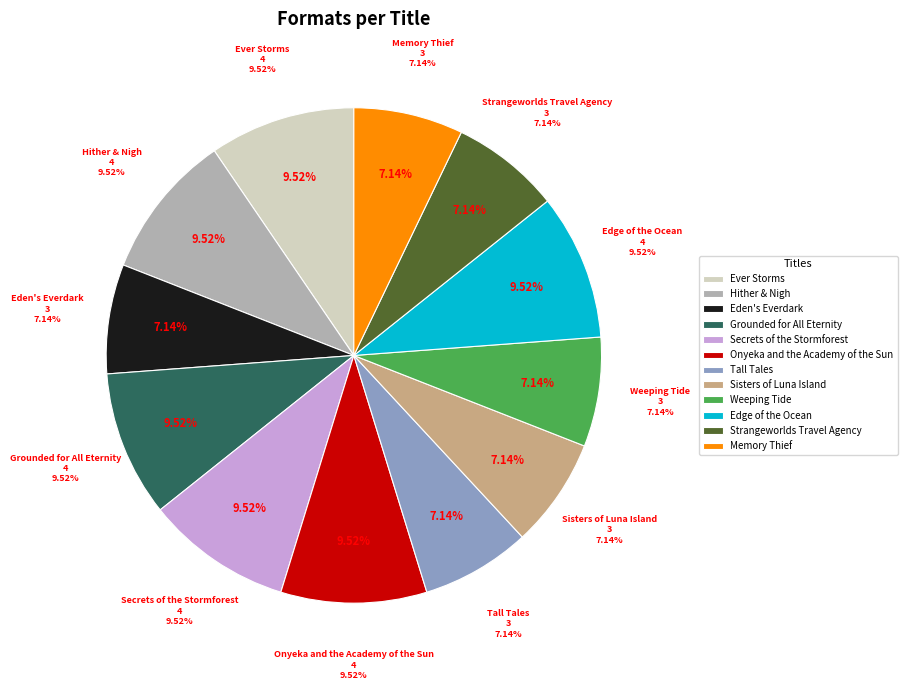

Approximately how many times larger is the value at Strangeworlds Travel Agency compared to Eden's Everdark?

1.0